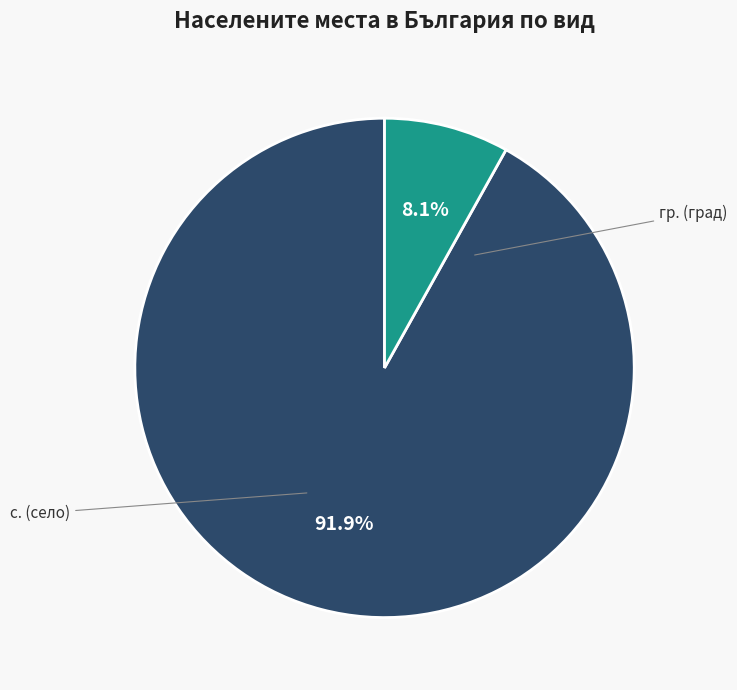

Is there any slice that represents more than half of the pie?

Yes